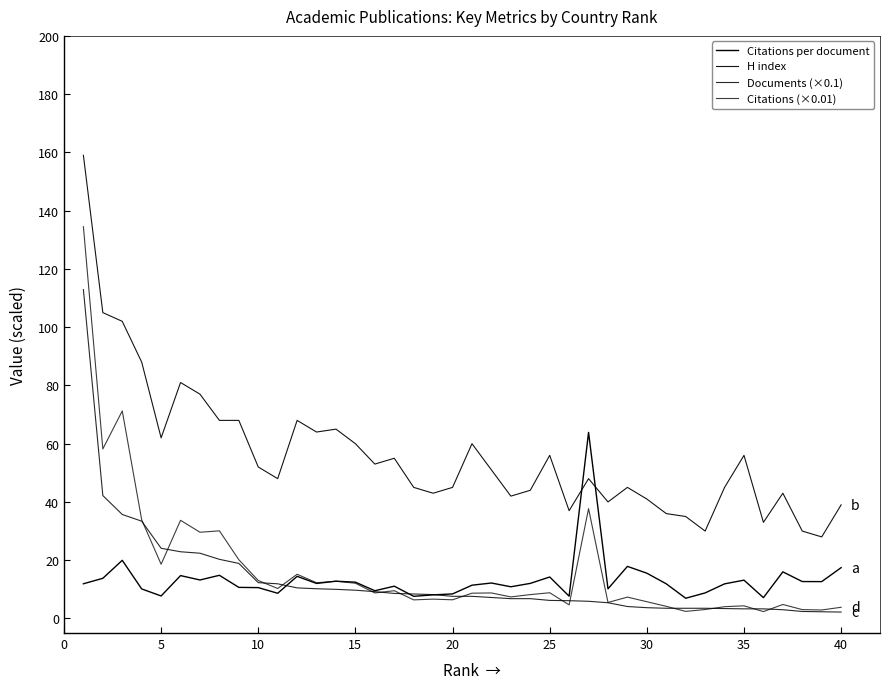

Does the chart have visible grid lines?

No